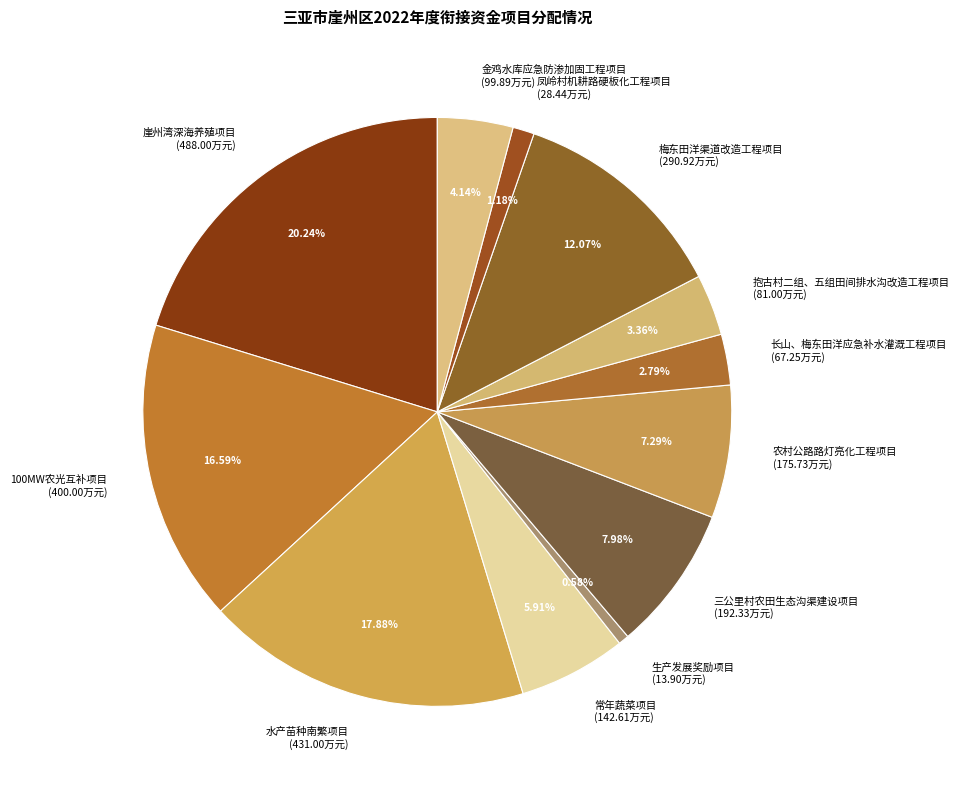

To the nearest percent, what is the average slice percentage?

8%